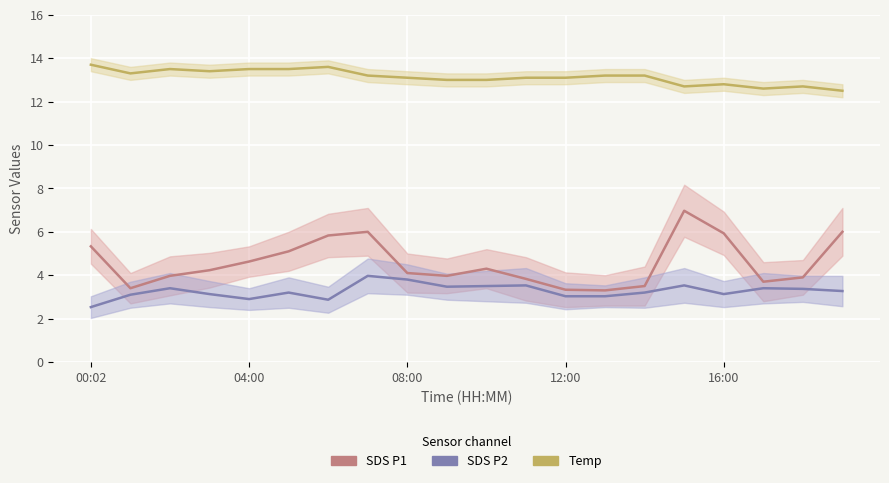

What is the lowest value of the SDS_P1 series?

3.3